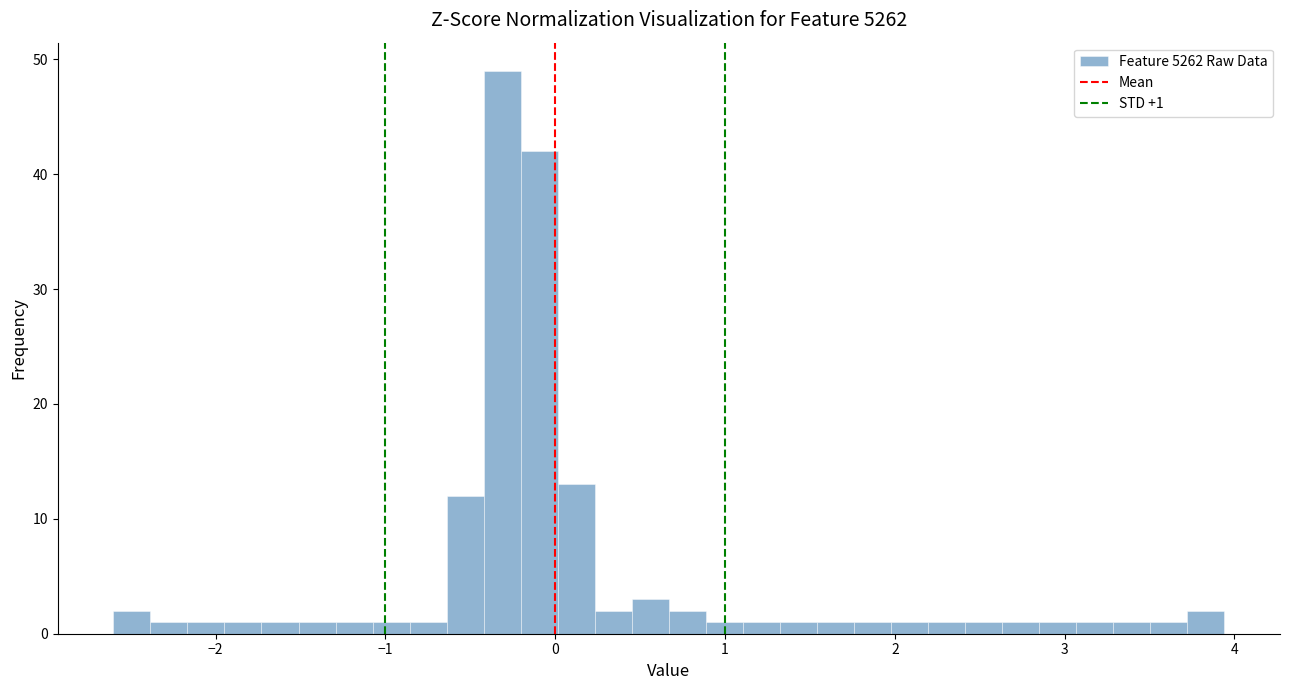

Read against the x-axis, roughly where is the centre of the tallest bar?

-0.3